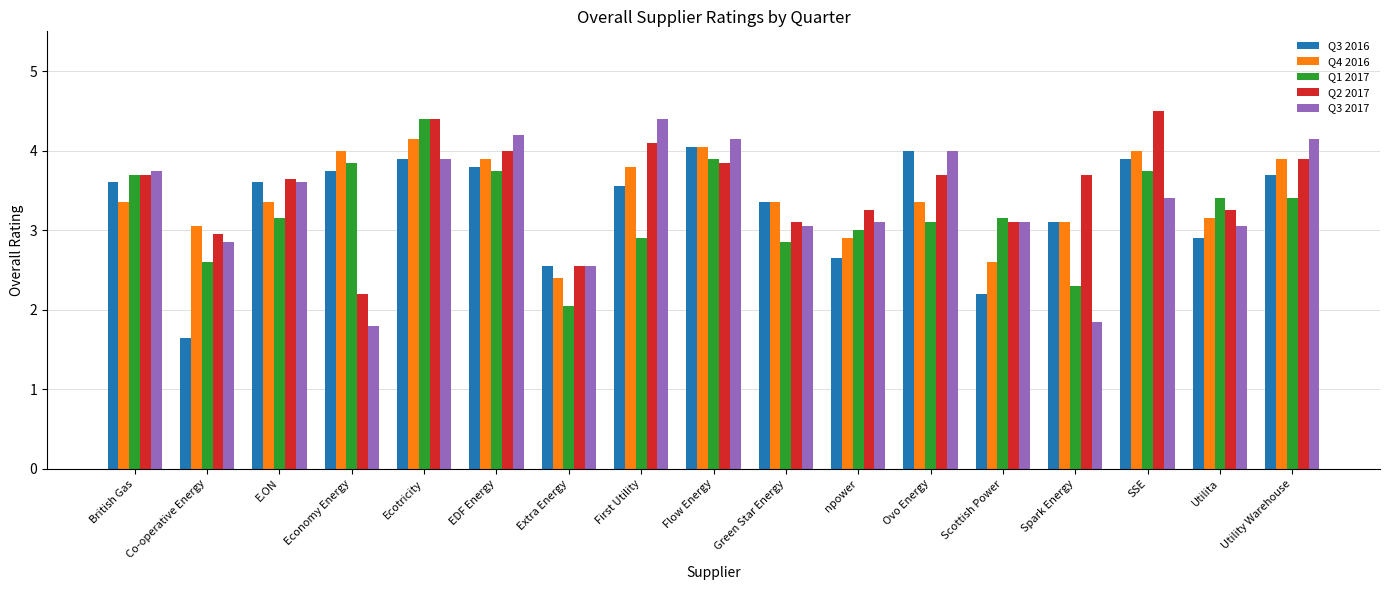

At which label does Q2 2017 first exceed 3?

British Gas